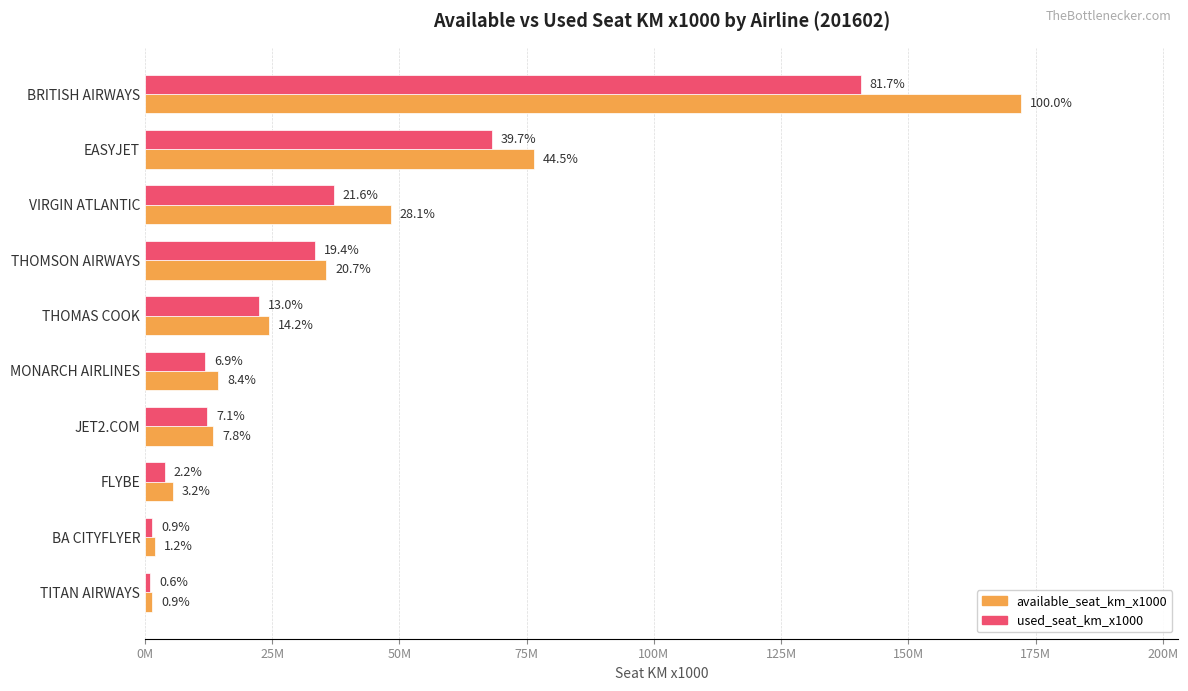

What are all the series names shown in the legend?

available_seat_km_x1000, used_seat_km_x1000